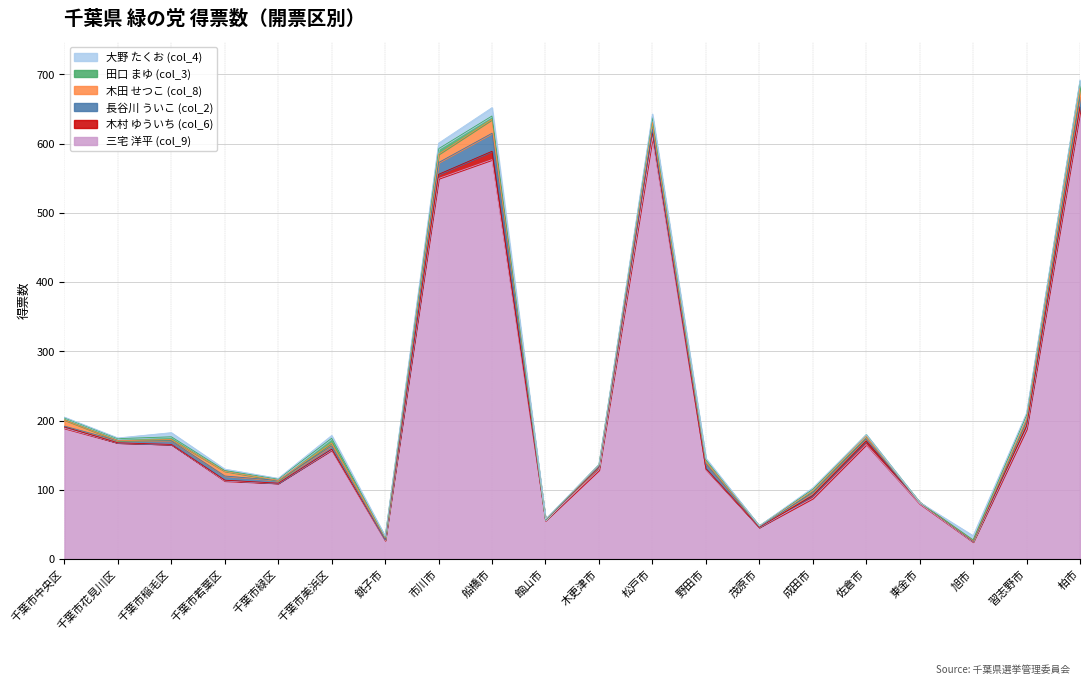

How many values in 木田 せつこ (col_8) are above zero?

16